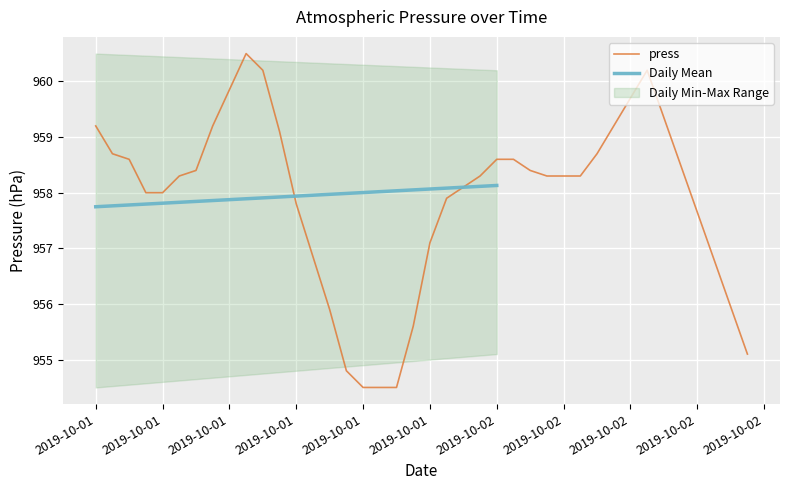

True or false: the data shows 1596.9 at 2019-10-02.

False